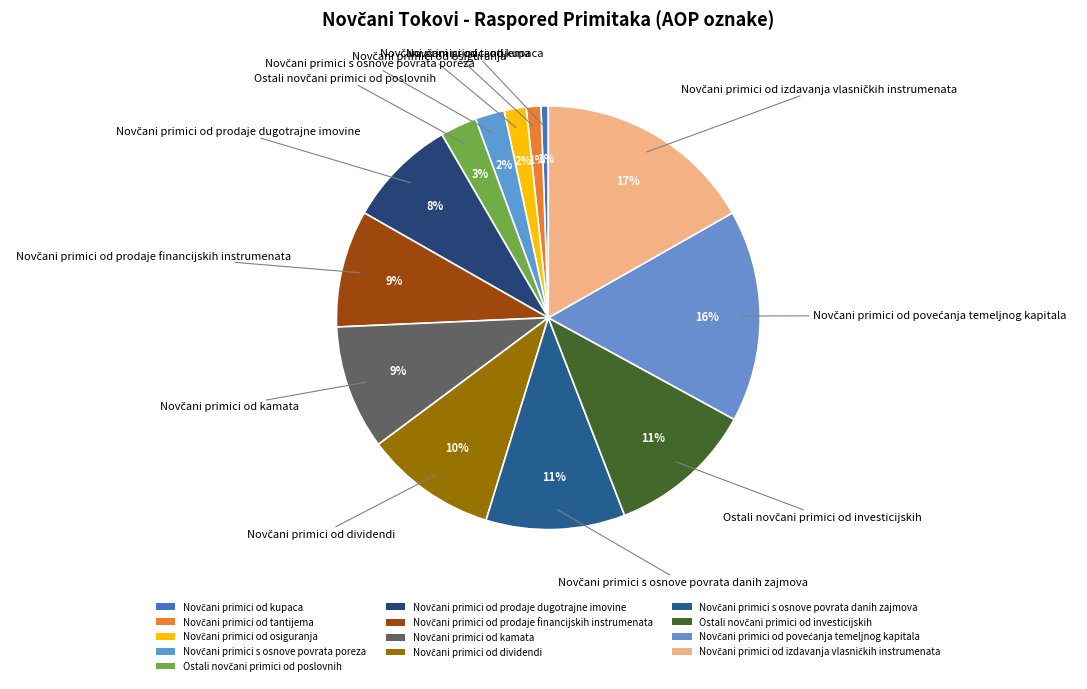

Is Novčani primici s osnove povrata danih zajmova the majority of the pie?

No